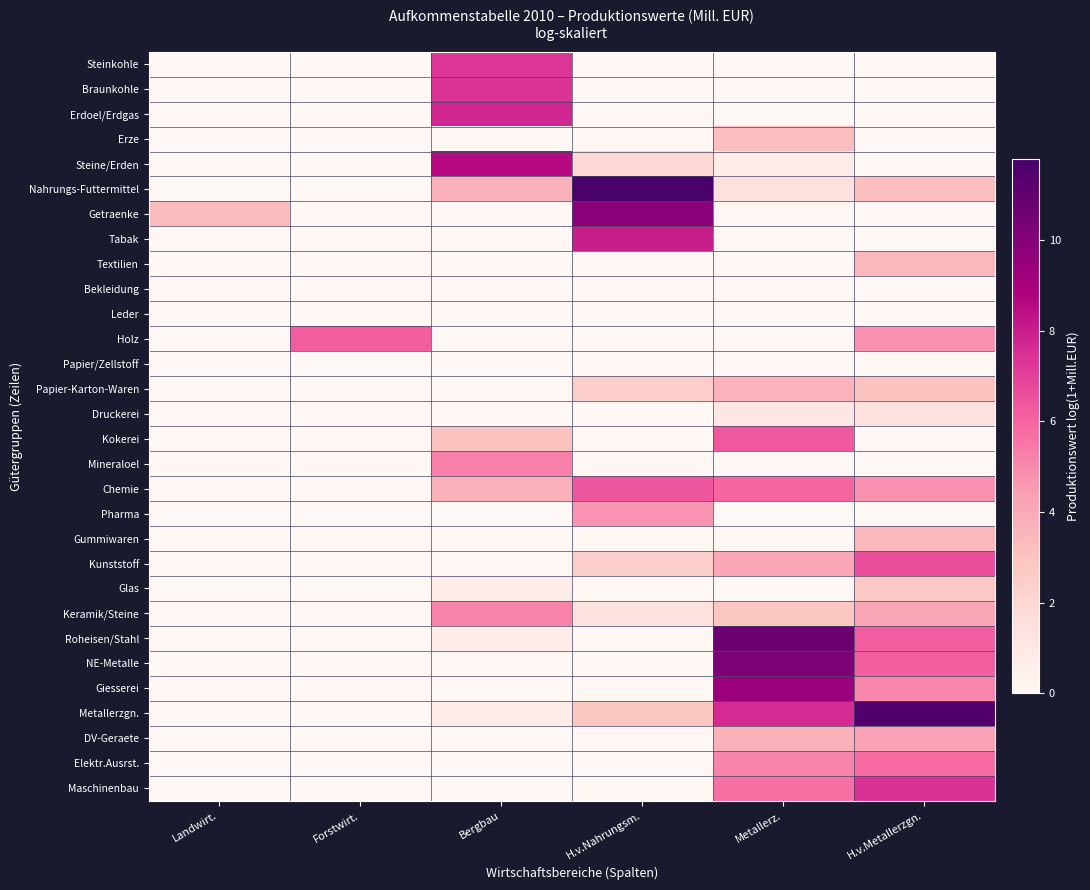

Between H.v.Nahrungsm. and Landwirt., which is larger?

H.v.Nahrungsm.